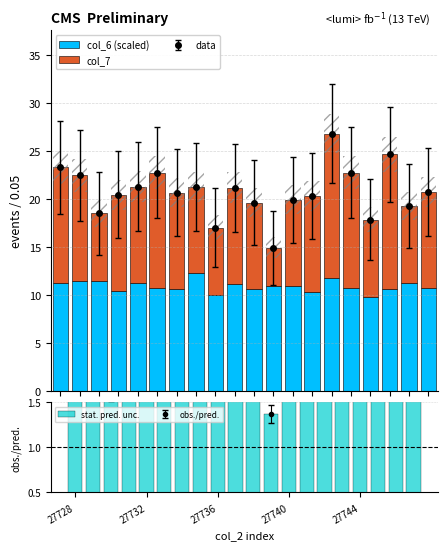

The value of col_6 (scaled) at 19 is 19.2. True or false?

False